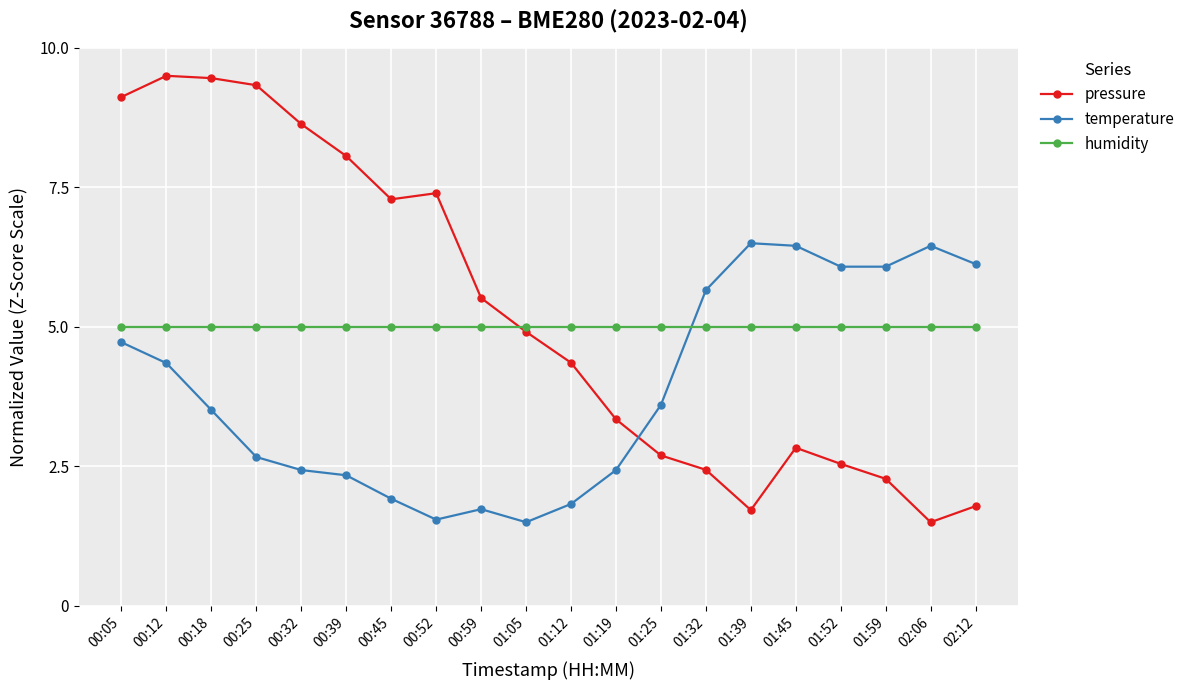

What is the value of the pressure point at the 8th from the left?

7.4